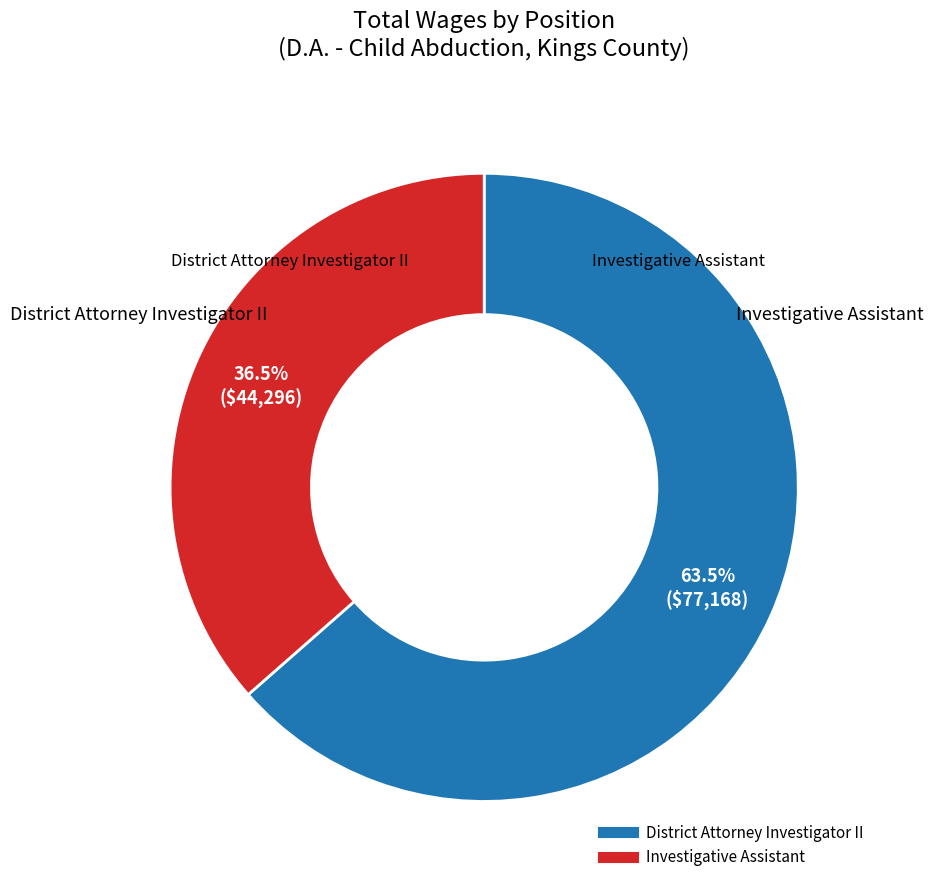

How many segments does this pie chart have?

2